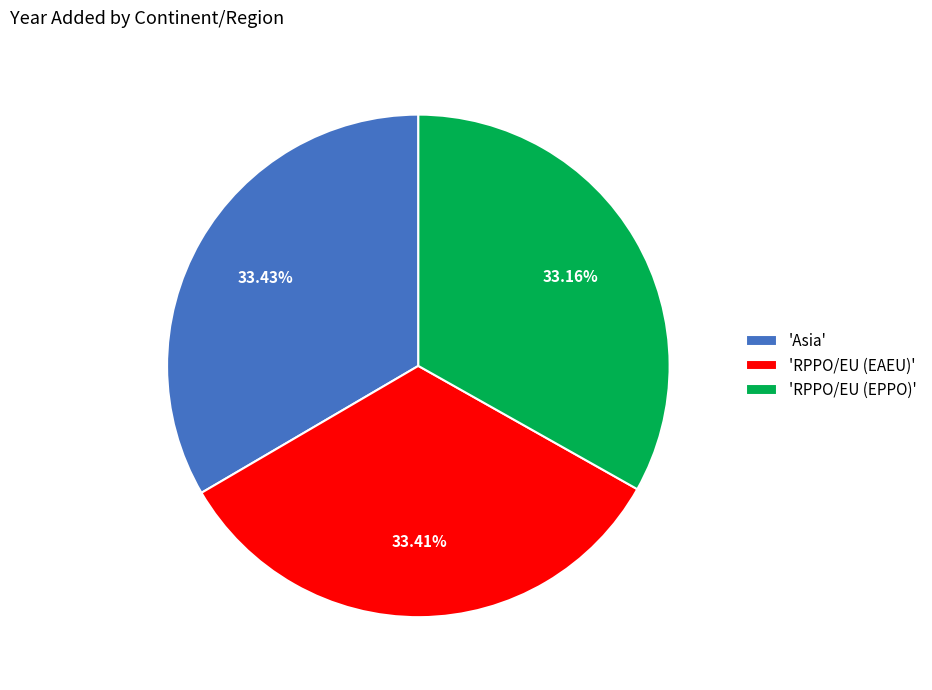

What is the ratio of the value at 'RPPO/EU (EPPO)' to the value at 'RPPO/EU (EAEU)'?

1.0